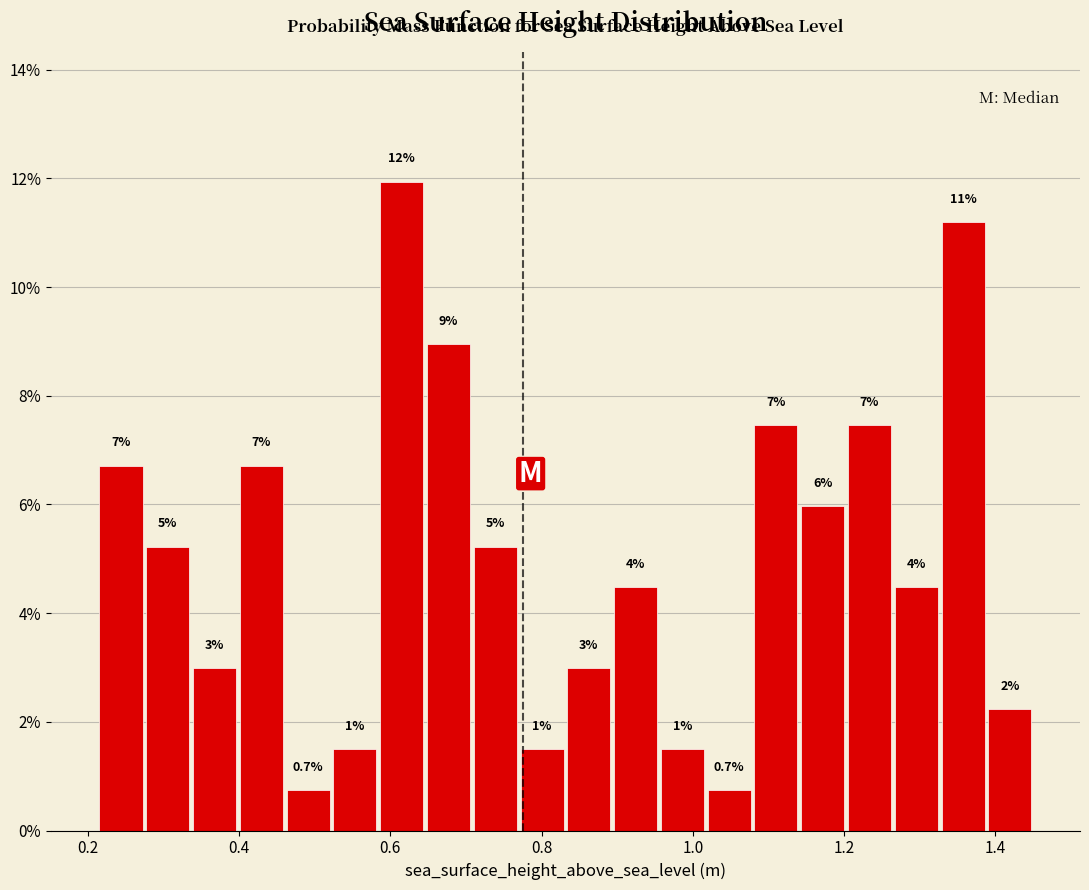

Around what value on the x-axis is the tallest bar? Give the approximate position of its centre, as read against the axis.

0.62